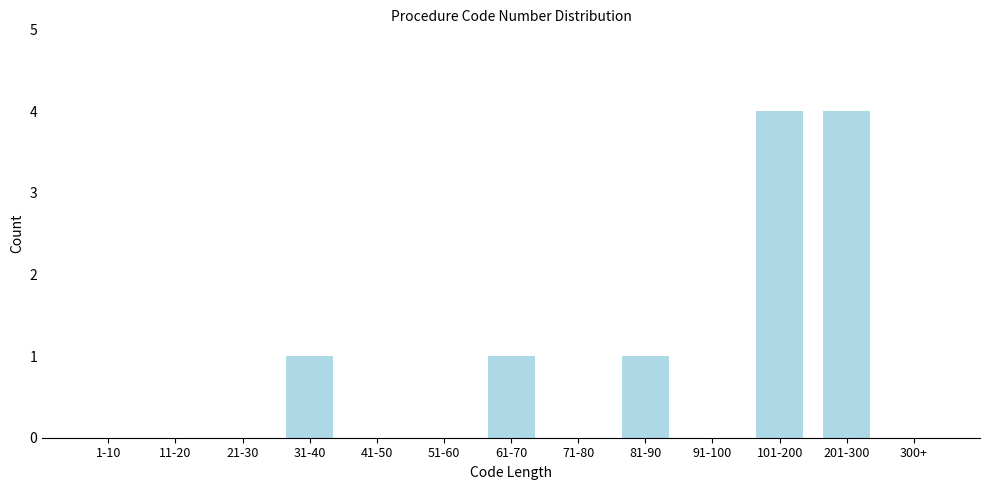

Reading left to right, transcribe all the data shown in this chart.

1-10=0	11-20=0	21-30=0	31-40=1	41-50=0	51-60=0	61-70=1	71-80=0	81-90=1	91-100=0	101-200=4	201-300=4	300+=0